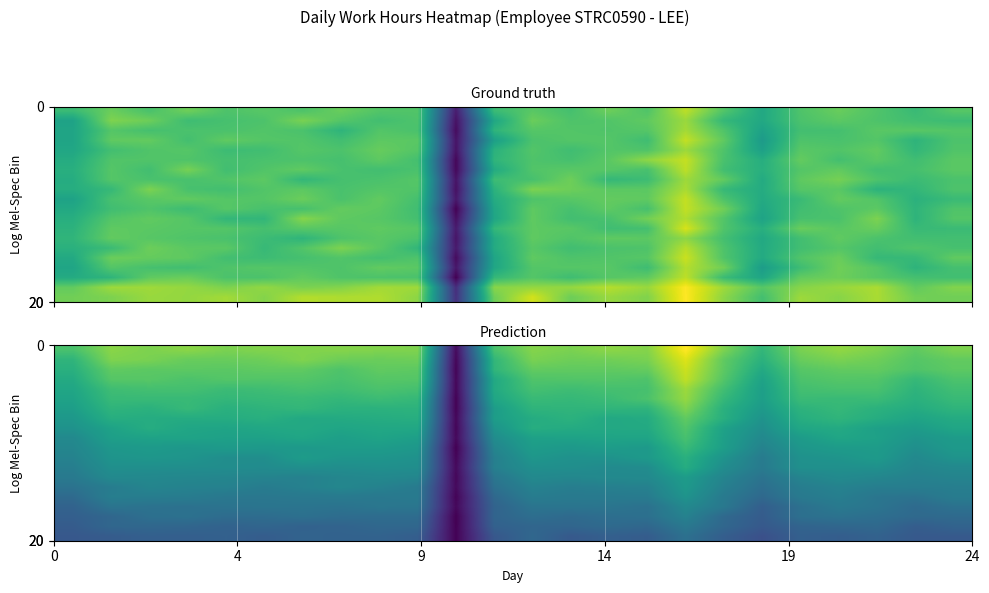

Between 21 and 18, which is larger?

21